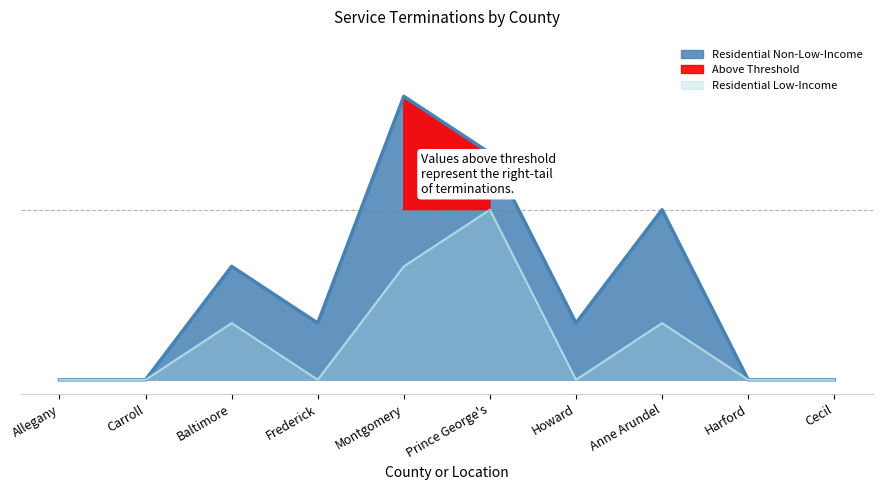

Which has a higher value, Anne Arundel or Frederick?

Anne Arundel